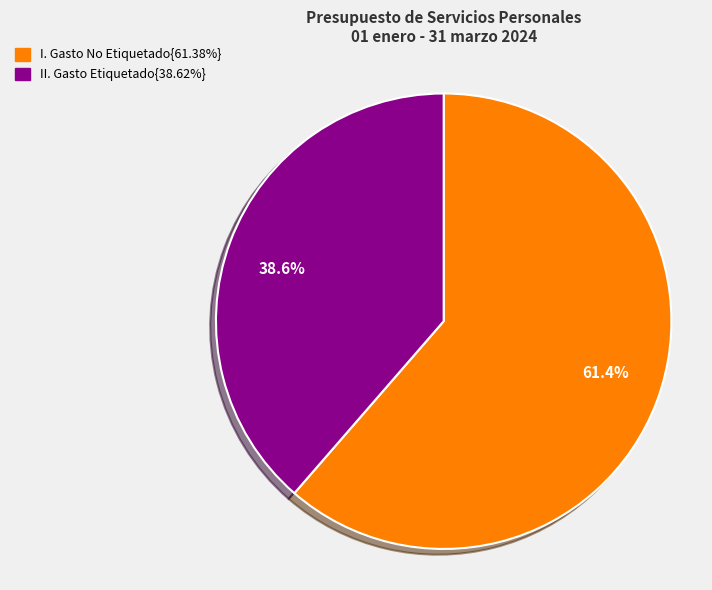

Rank the categories by value from lowest to highest.

38.6%, 61.4%